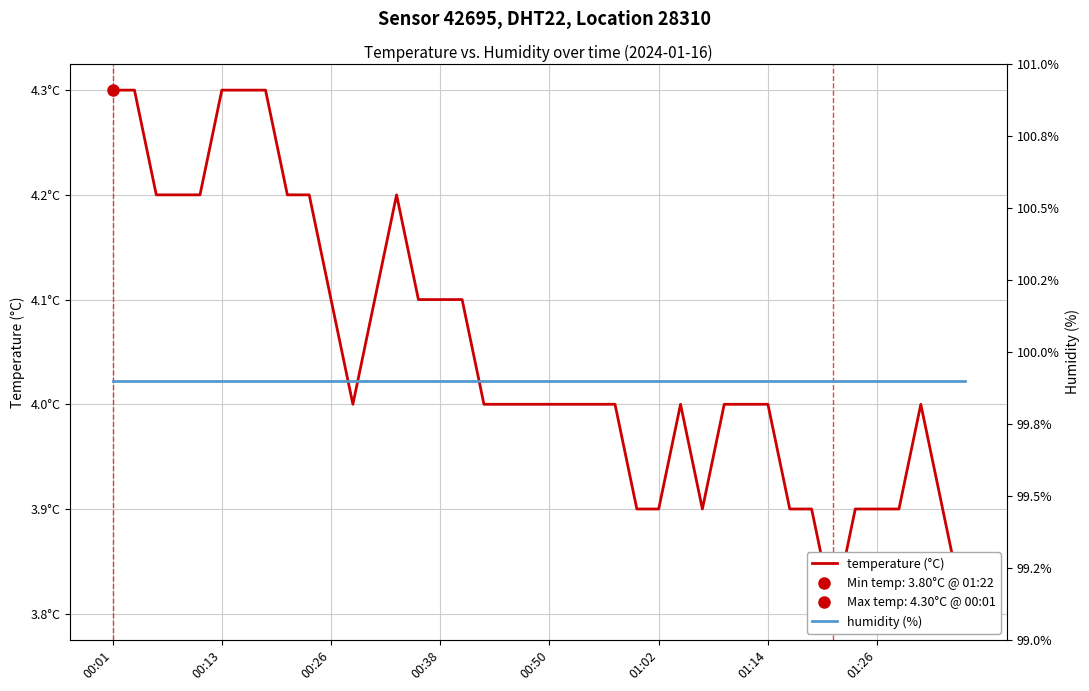

True or false: humidity (%) has more than 1 interior local peaks.

False